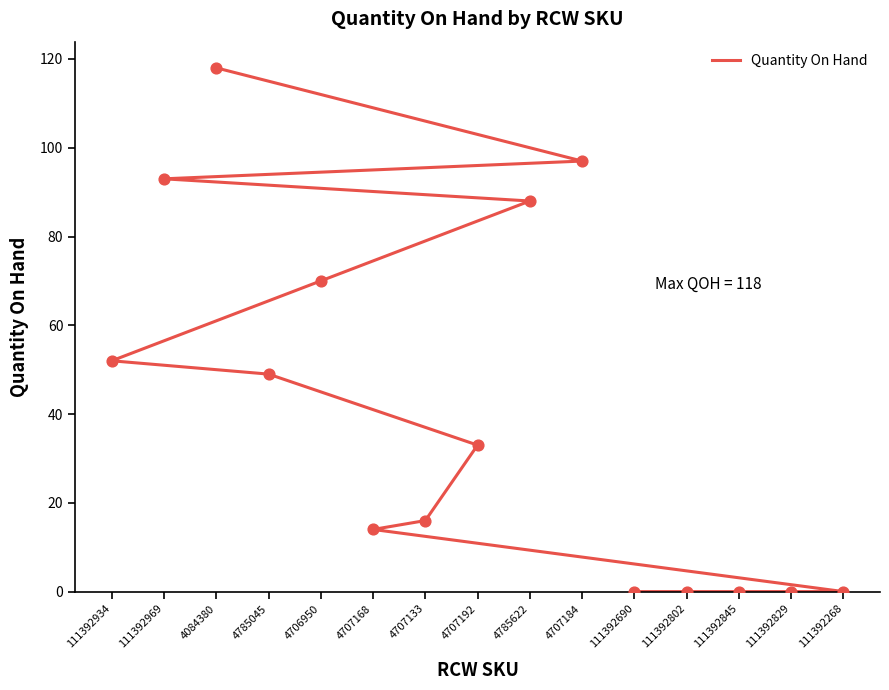

Which has a higher value, 111392934 or 4785622?

4785622